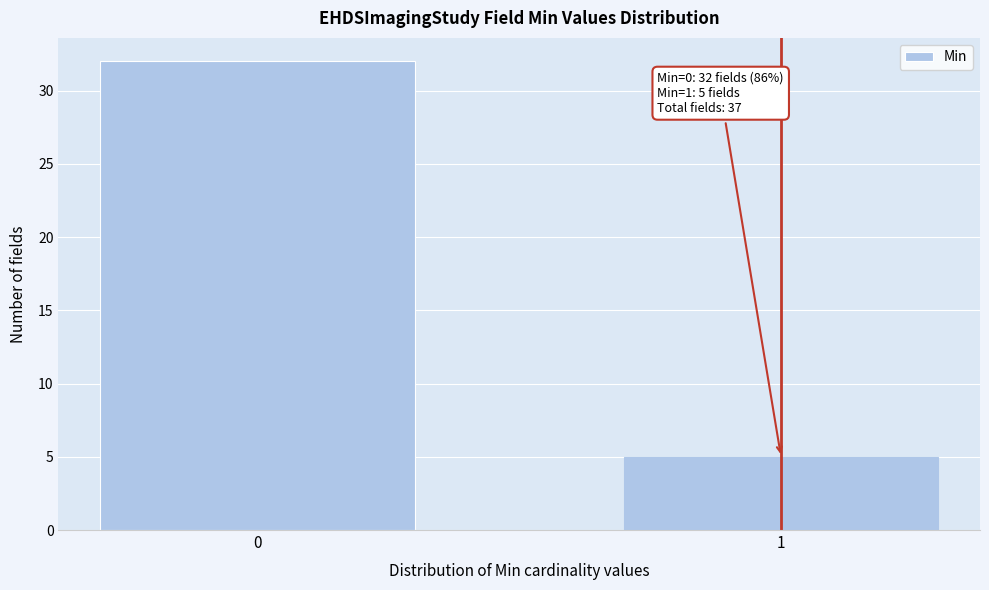

Reading left to right, transcribe all the data shown in this chart.

32	5